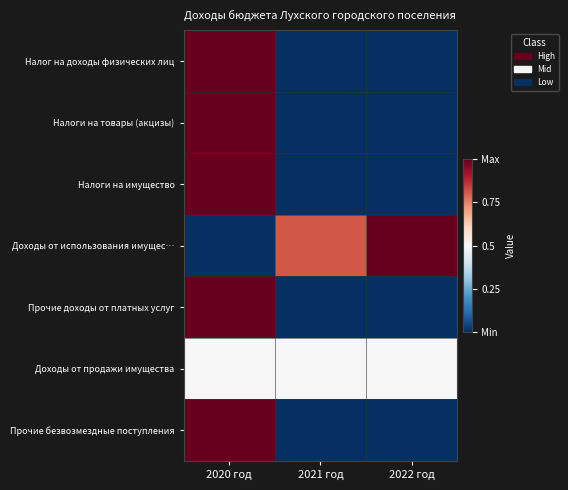

Reading left to right, what are all the values shown in this chart?

Налог на доходы физических лиц: 2020 год=1.0	2021 год=0.0	2022 год=0.0
Налоги на товары (акцизы): 2020 год=1.0	2021 год=0.0	2022 год=0.0
Налоги на имущество: 2020 год=1.0	2021 год=0.0	2022 год=0.0
Доходы от использования имущес…: 2020 год=0.0	2021 год=0.8	2022 год=1.0
Прочие доходы от платных услуг: 2020 год=1.0	2021 год=0.0	2022 год=0.0
Доходы от продажи имущества: 2020 год=0.5	2021 год=0.5	2022 год=0.5
Прочие безвозмездные поступления: 2020 год=1.0	2021 год=0.0	2022 год=0.0